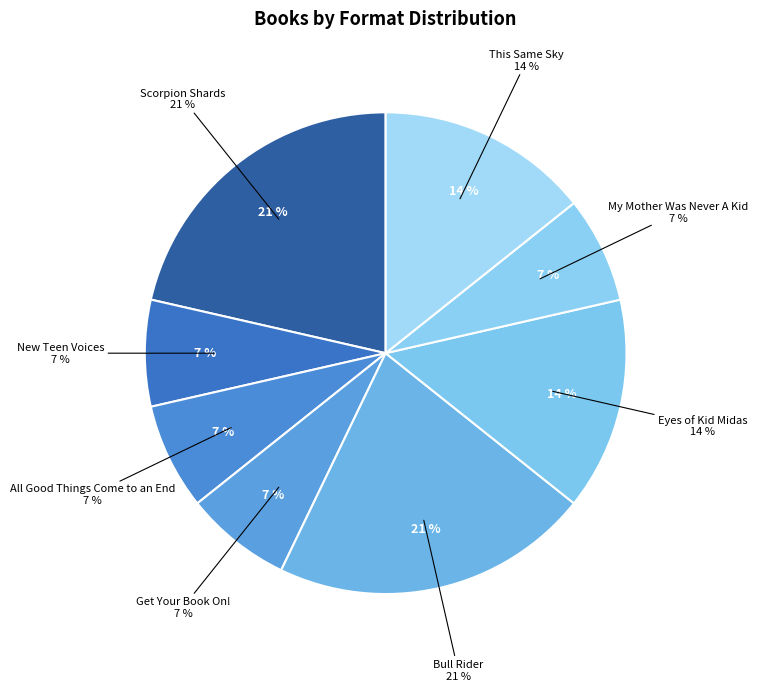

How many slices are in this pie chart?

8